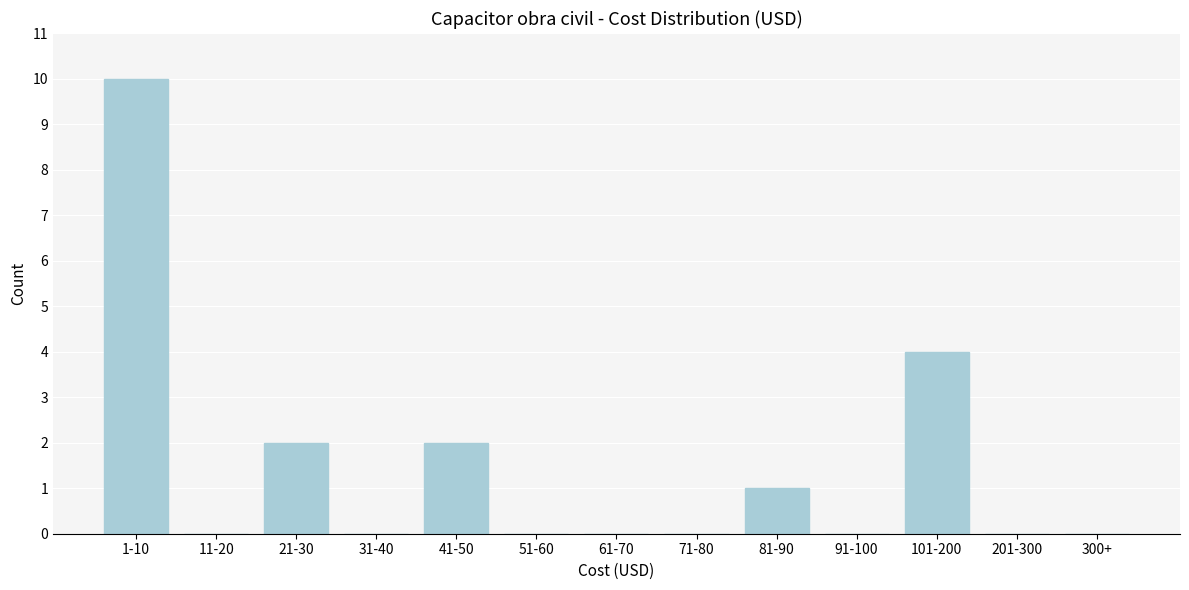

Reading right to left, transcribe all the data shown in this chart.

300+=0	201-300=0	101-200=4	91-100=0	81-90=1	71-80=0	61-70=0	51-60=0	41-50=2	31-40=0	21-30=2	11-20=0	1-10=10